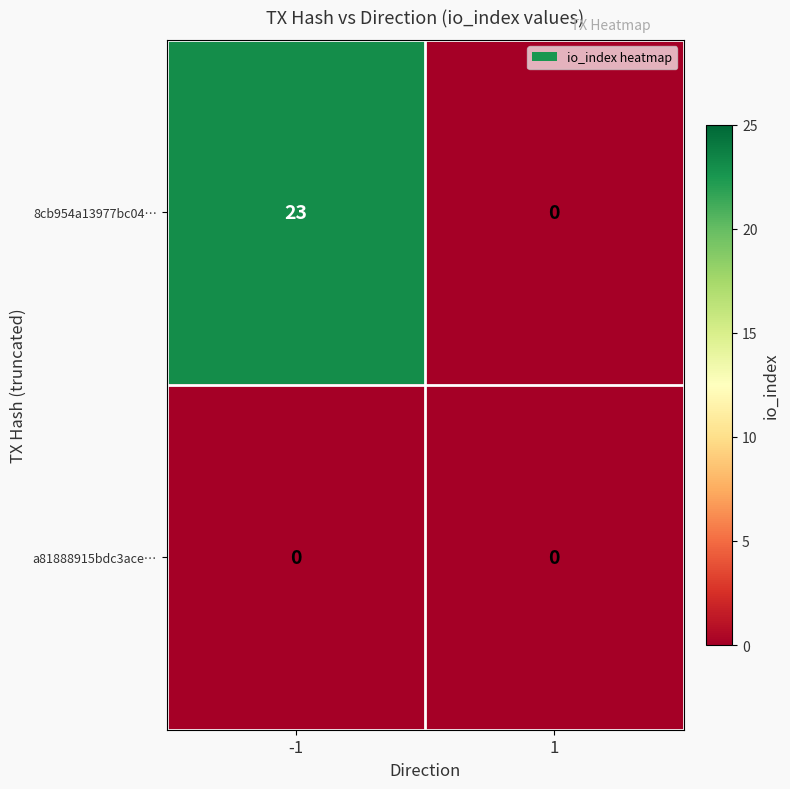

At how many categories does at least one series exceed 14?

1